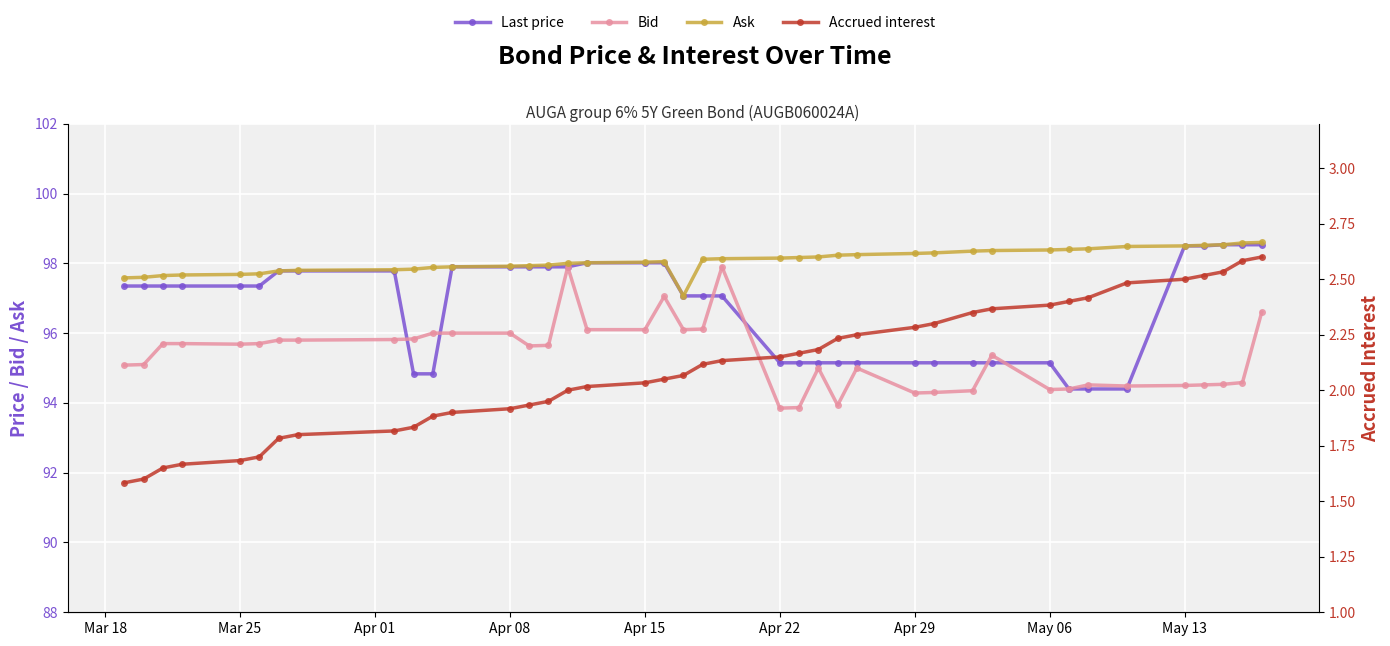

True or false: Bid and Ask cross at least once.

False